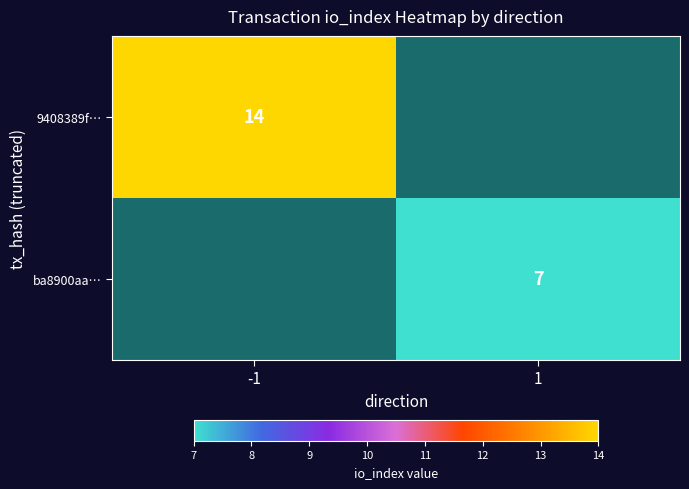

The 9408389f… series shows 9 at -1. True or false?

False